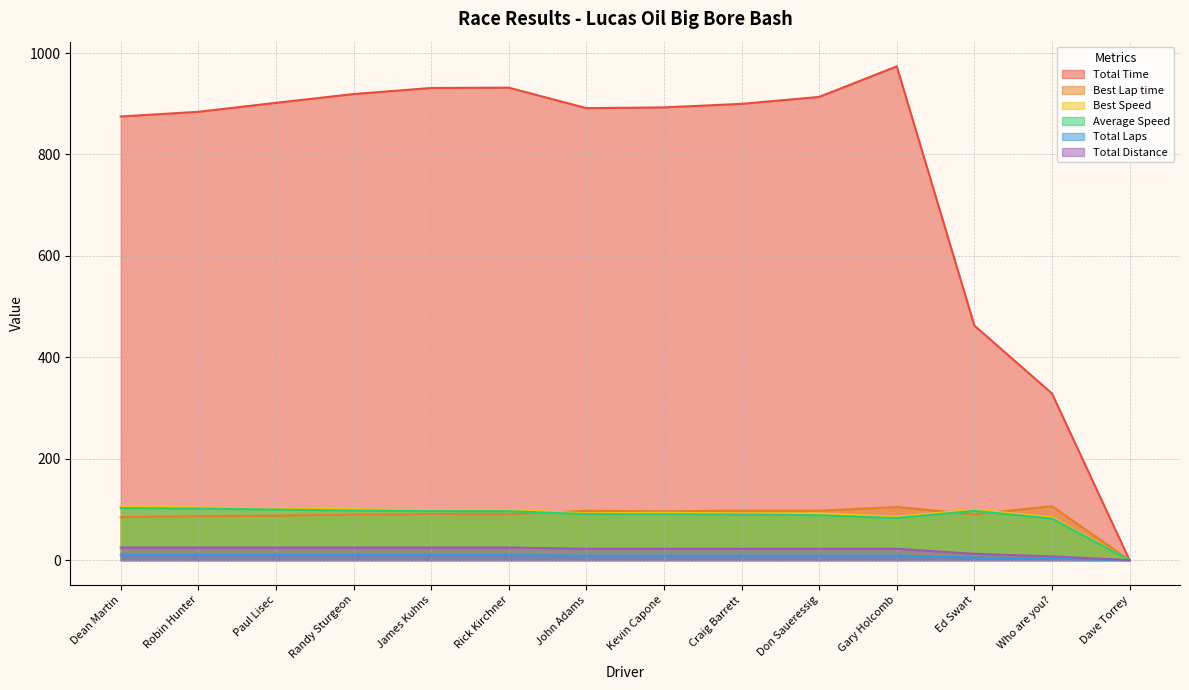

Reading left to right, extract all data points from this chart.

Total Time: 874.9	884.2	901.9	919.2	931.2	931.8	891.4	892.9	899.8	913.6	973.8	462.7	328.7	0.0
Best Lap time: 84.9	86.6	87.9	89.7	91.0	90.7	97.4	96.3	97.8	97.6	104.8	90.4	106.4	0.0
Best Speed: 106.0	103.9	102.4	100.3	98.9	99.3	92.4	93.5	92.1	92.2	85.8	99.6	84.6	0.0
Average Speed: 102.9	101.8	99.8	97.9	96.7	96.6	90.9	90.7	90.0	88.7	83.2	97.2	82.1	0.0
Total Laps: 10.0	10.0	10.0	10.0	10.0	10.0	9.0	9.0	9.0	9.0	9.0	5.0	3.0	0.0
Total Distance: 25.0	25.0	25.0	25.0	25.0	25.0	22.5	22.5	22.5	22.5	22.5	12.5	7.5	0.0